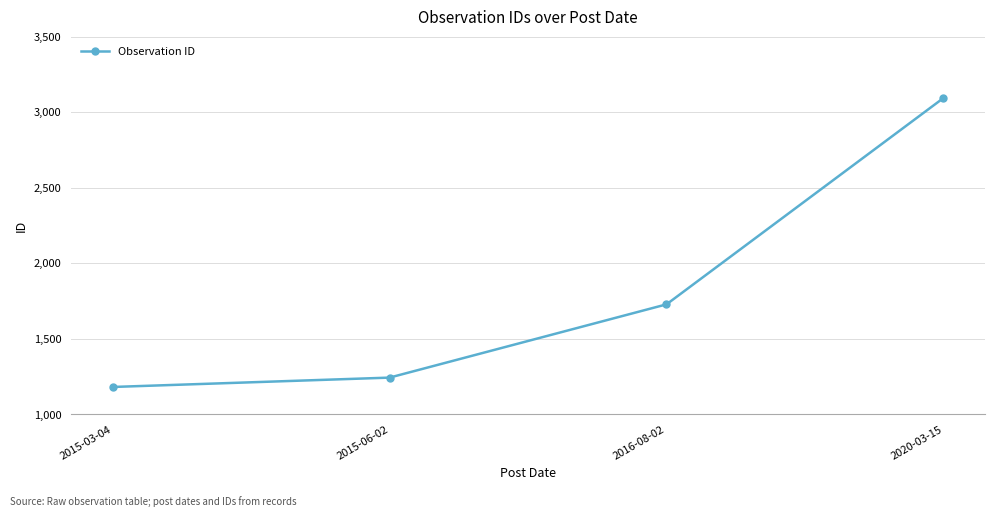

What is the ratio of the value at 2016-08-02 to the value at 2015-03-04?

1.5